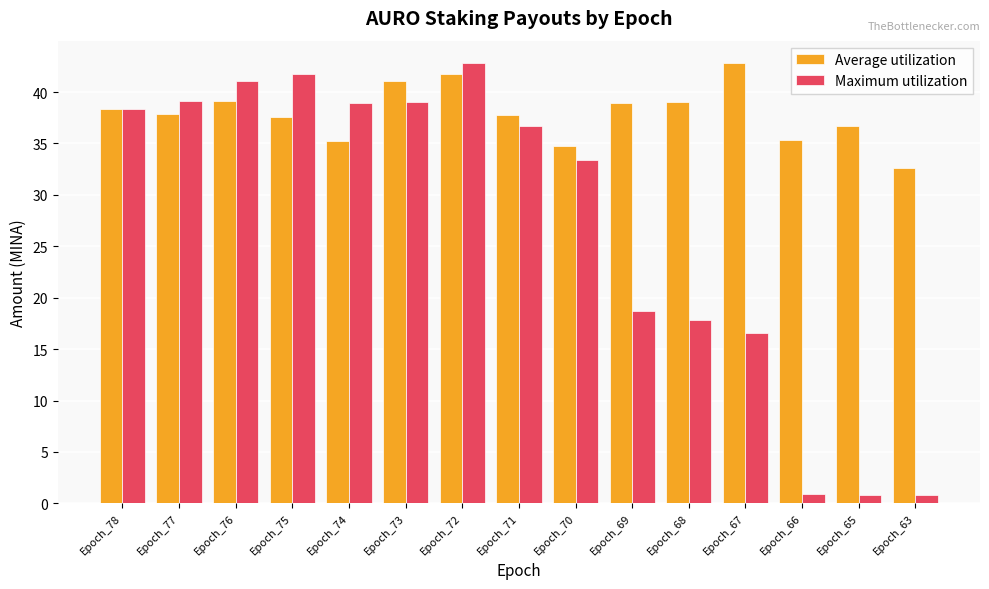

What is the value of the Average utilization bar at the 1st from the left?

38.4